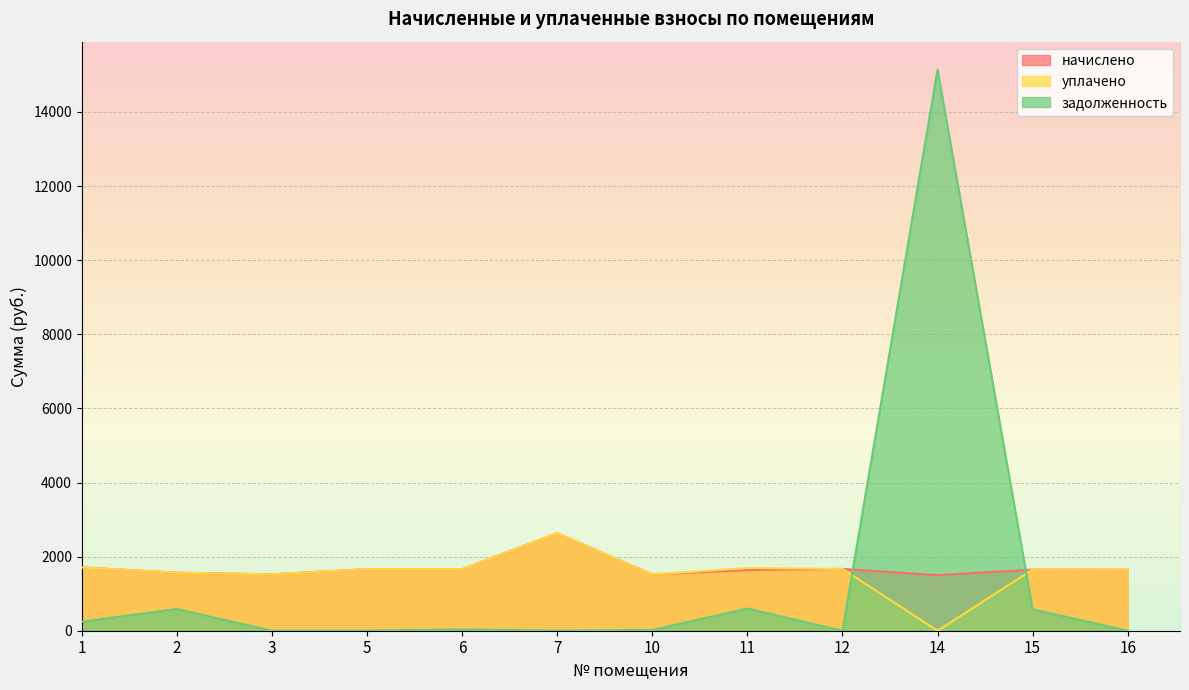

Rank the series at 12 from highest to lowest value.

начислено, уплачено, задолженность